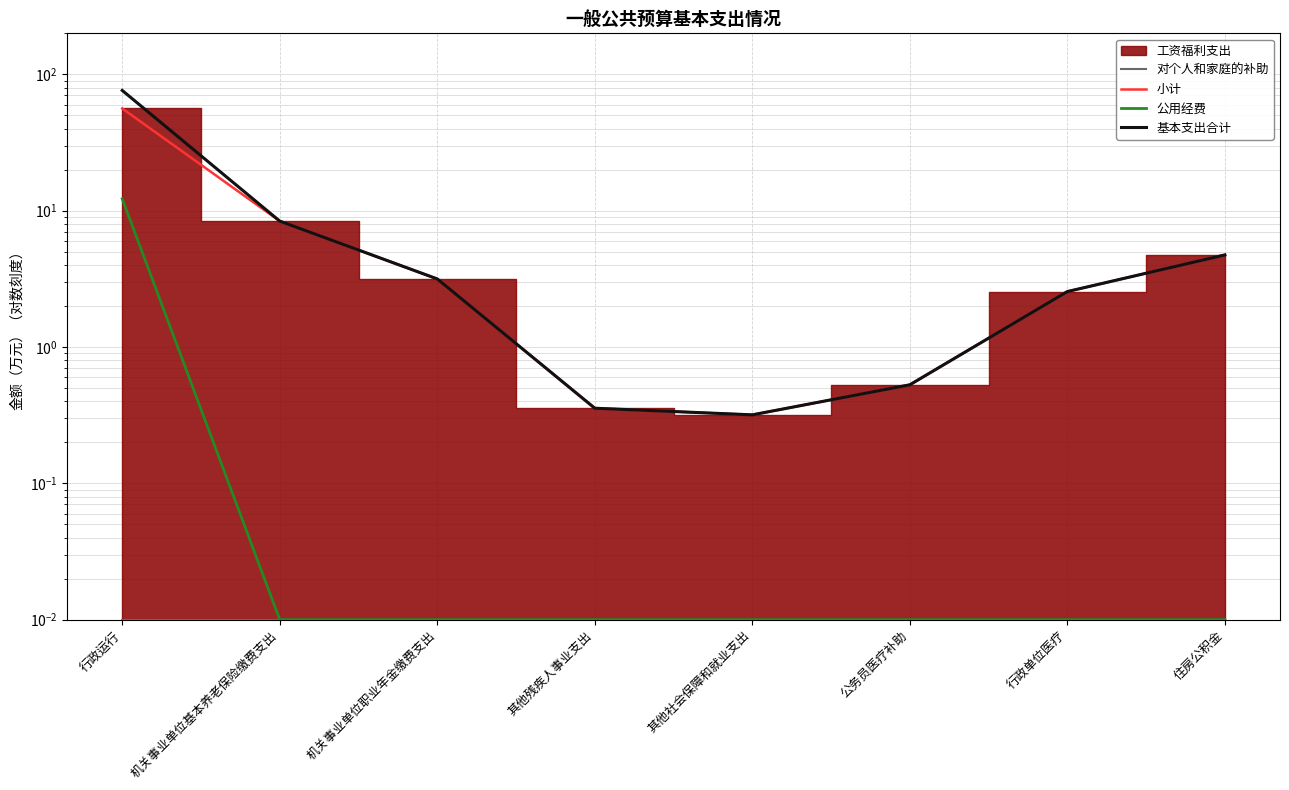

True or false: 基本支出合计 and 公用经费 intersect in this chart.

False